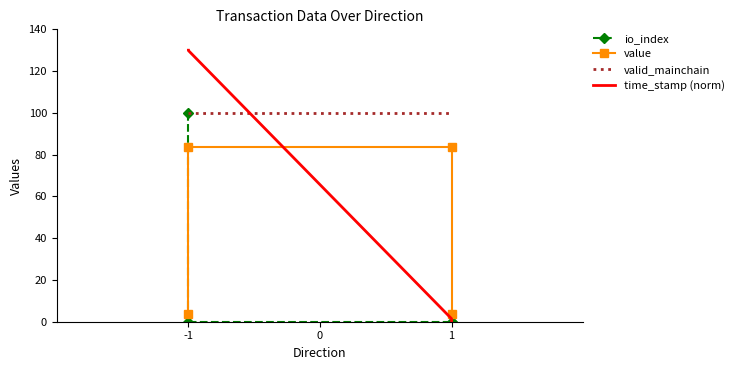

What is the value of the value point at the 3rd from the left?

83.9